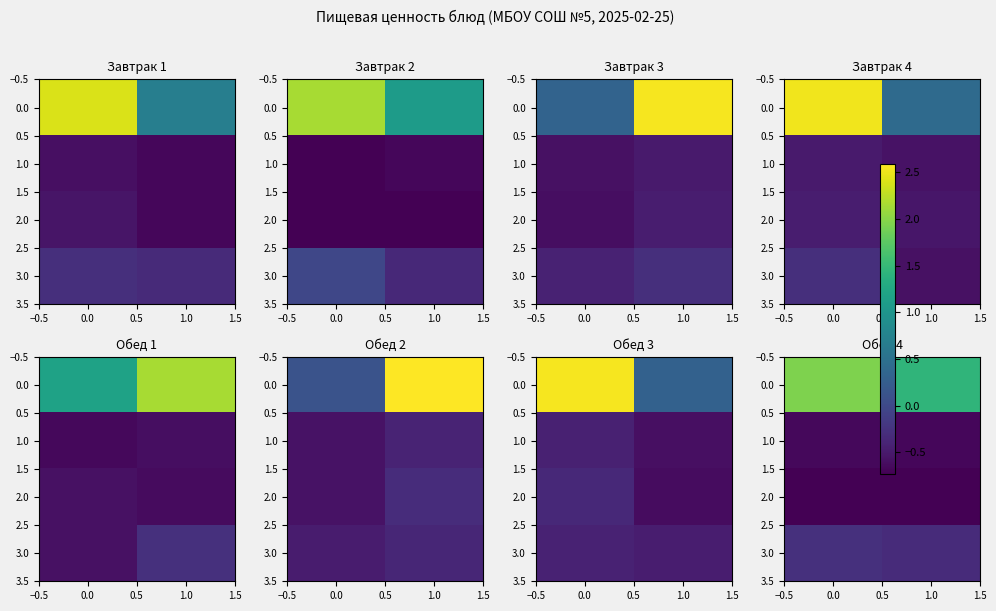

What is the total value across all series at 1.0?

-0.3